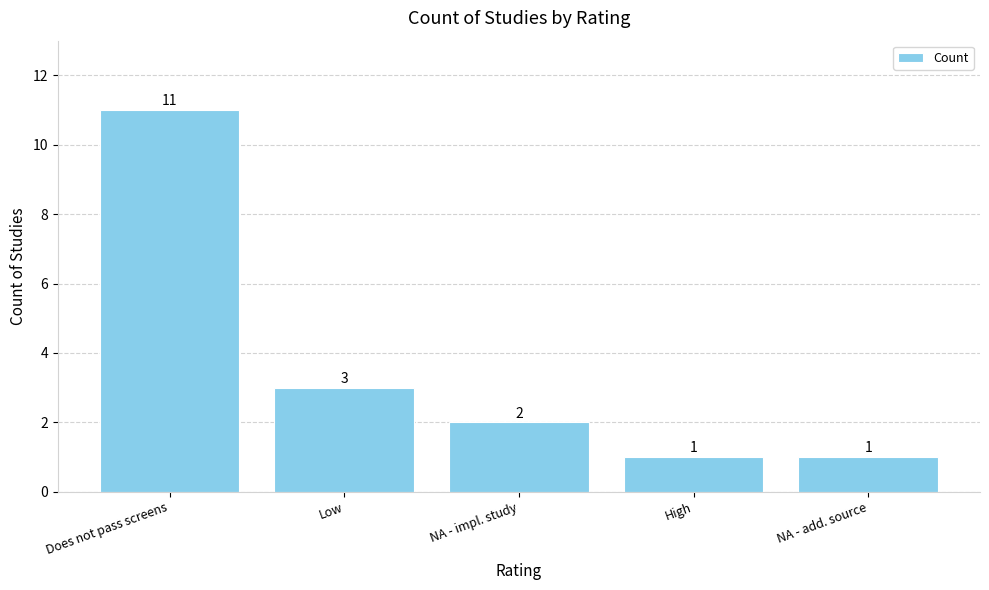

True or false: the data shows 11 at Does not pass screens.

True